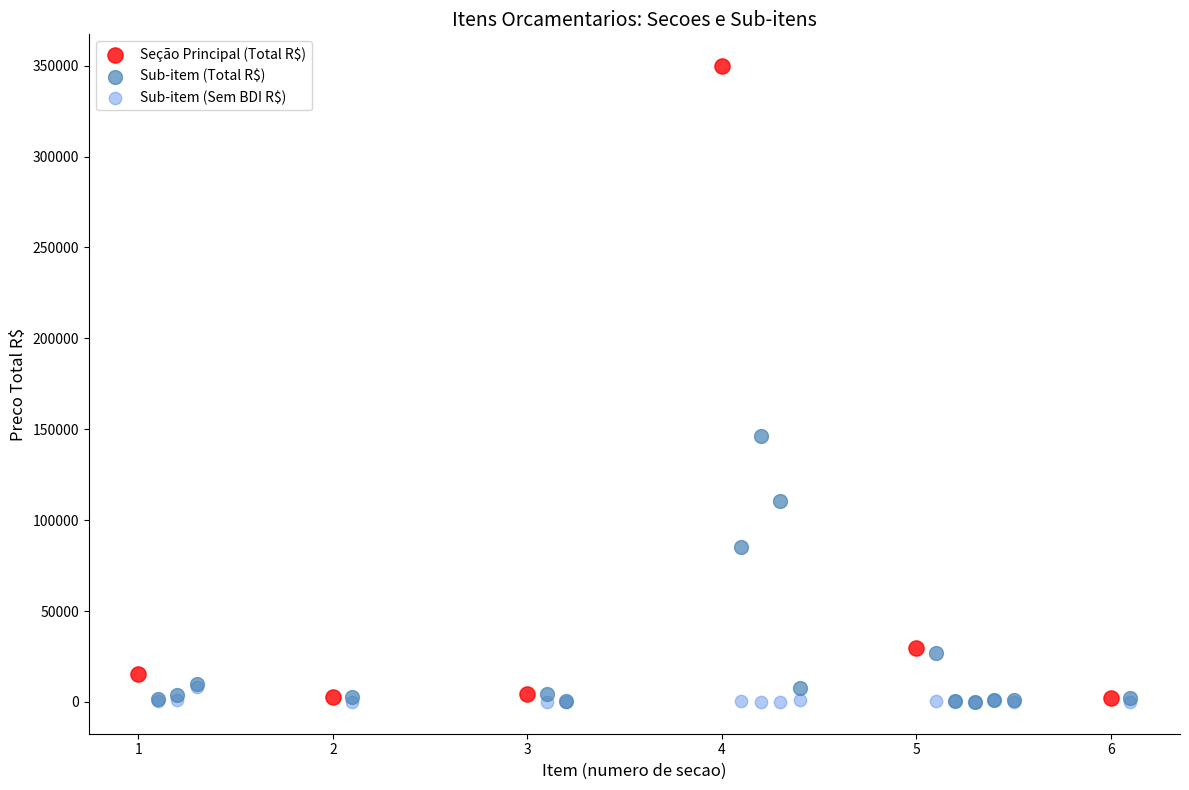

Which series has the widest spread of Y values?

Seção Principal (Total R$)